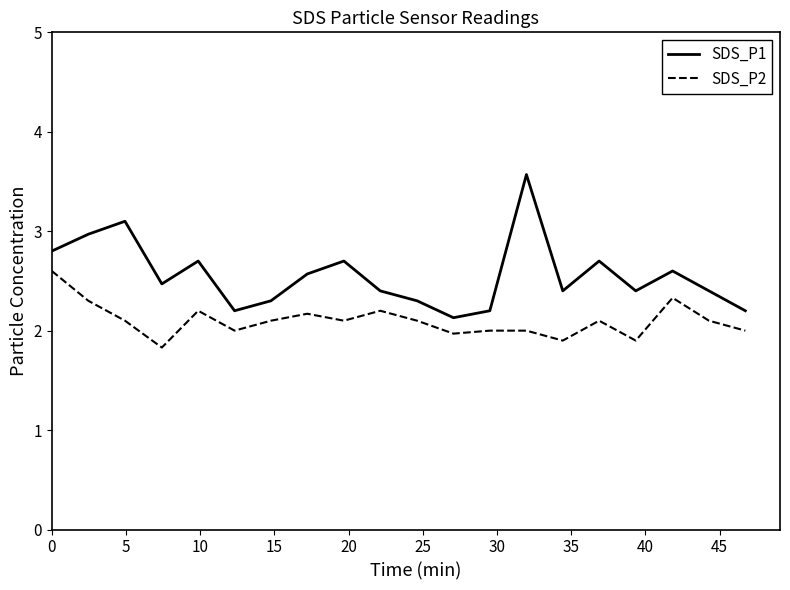

True or false: SDS_P2 and SDS_P1 intersect in this chart.

False